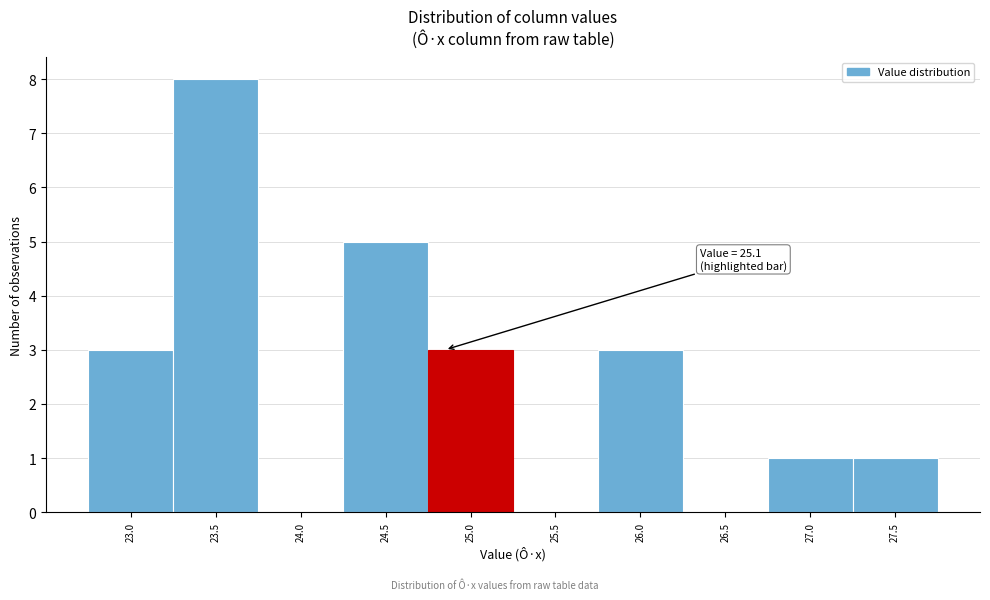

Reading left to right, transcribe all the data shown in this chart.

23.0=3	23.5=8	24.0=0	24.5=5	25.0=3	25.5=0	26.0=3	26.5=0	27.0=1	27.5=1